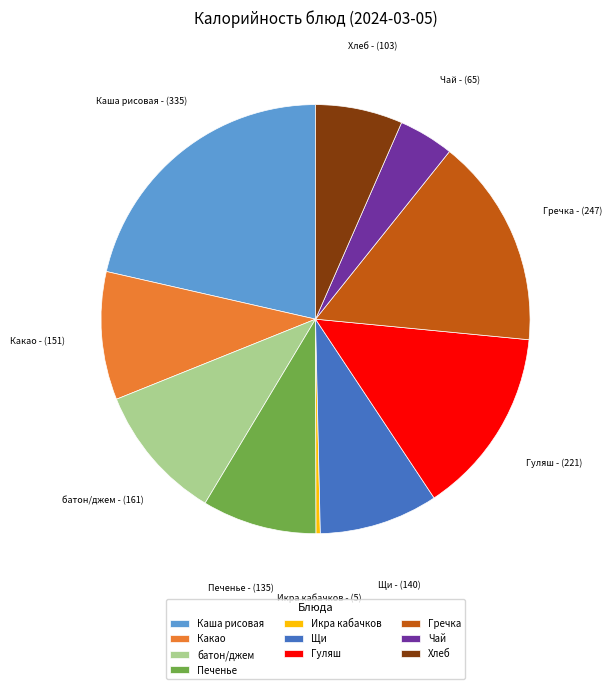

Does any single category account for the majority?

No